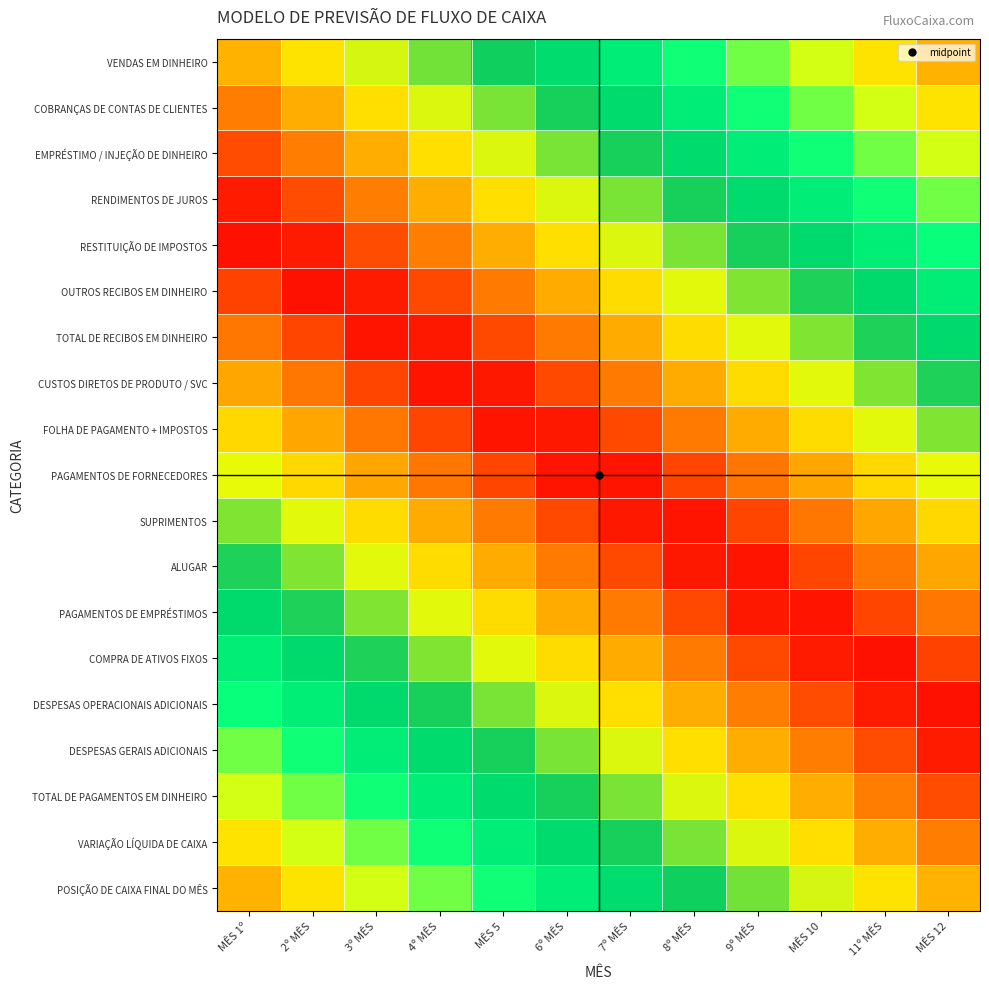

What is the spread (max minus min) of values at 7º MÊS?

0.5